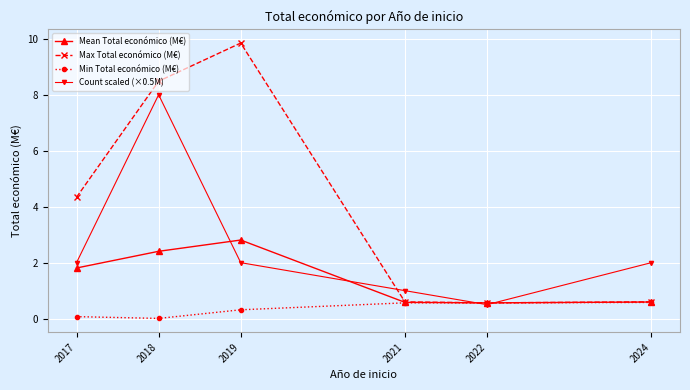

Which series has the largest range (max minus min)?

Max Total económico (M€)